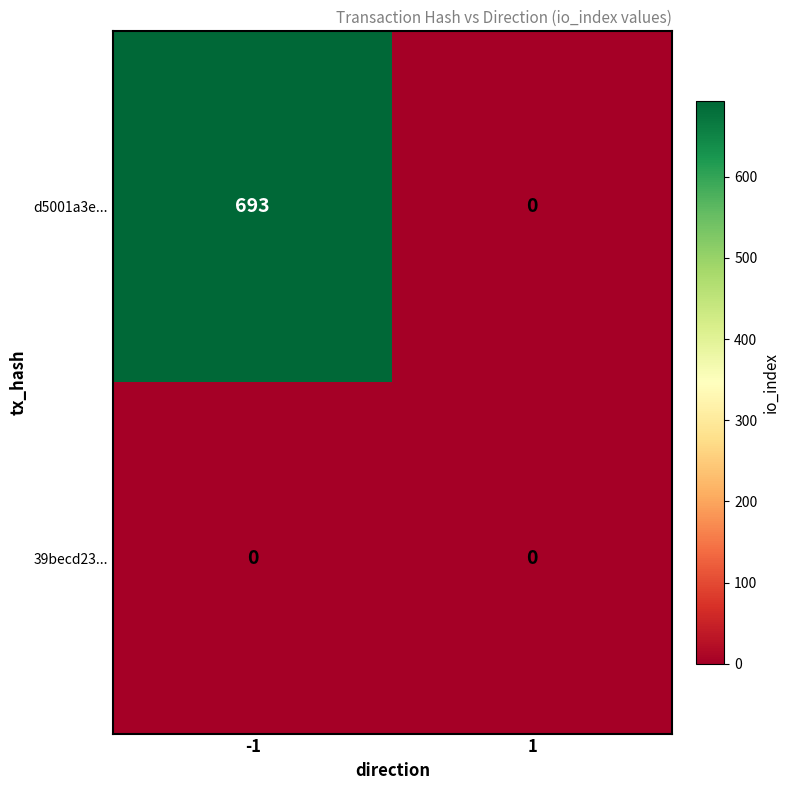

What is the maximum value shown in the chart?

693